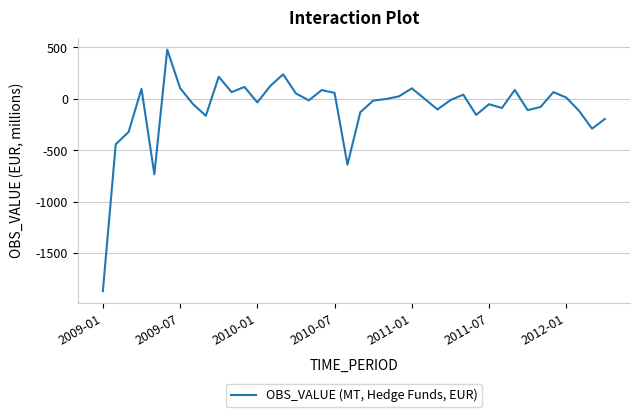

What is the minimum value shown in the chart?

-1870.2